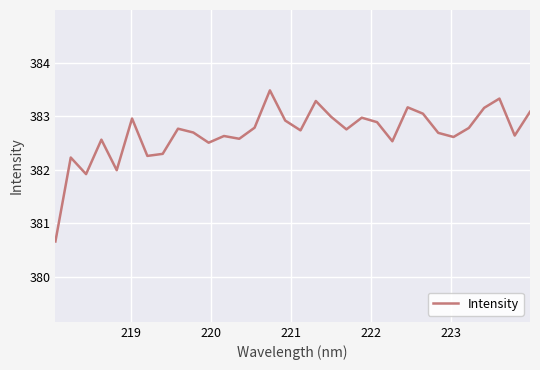

What is the maximum value shown in the chart?

383.5